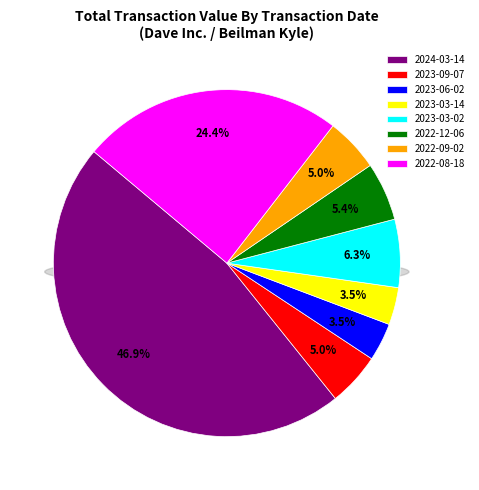

What portion of the pie excludes 2024-03-14?

53.1%